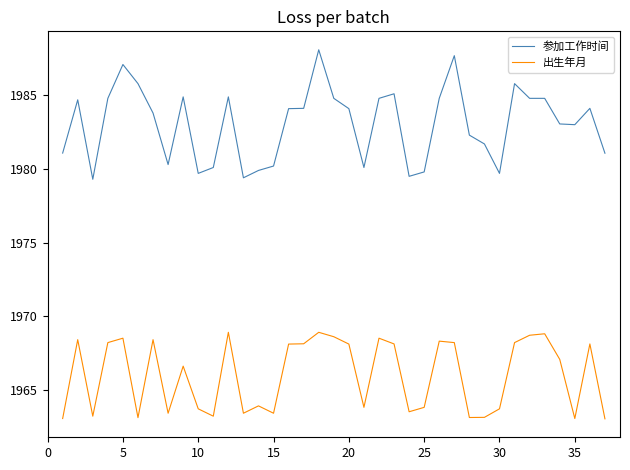

True or false: 出生年月 and 参加工作时间 cross at least once.

False